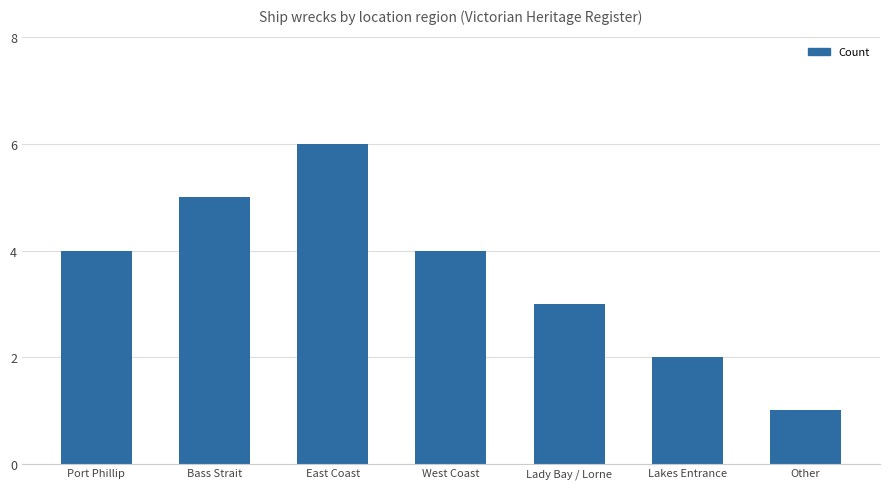

Are the bars grouped side by side (vs. stacked)?

No